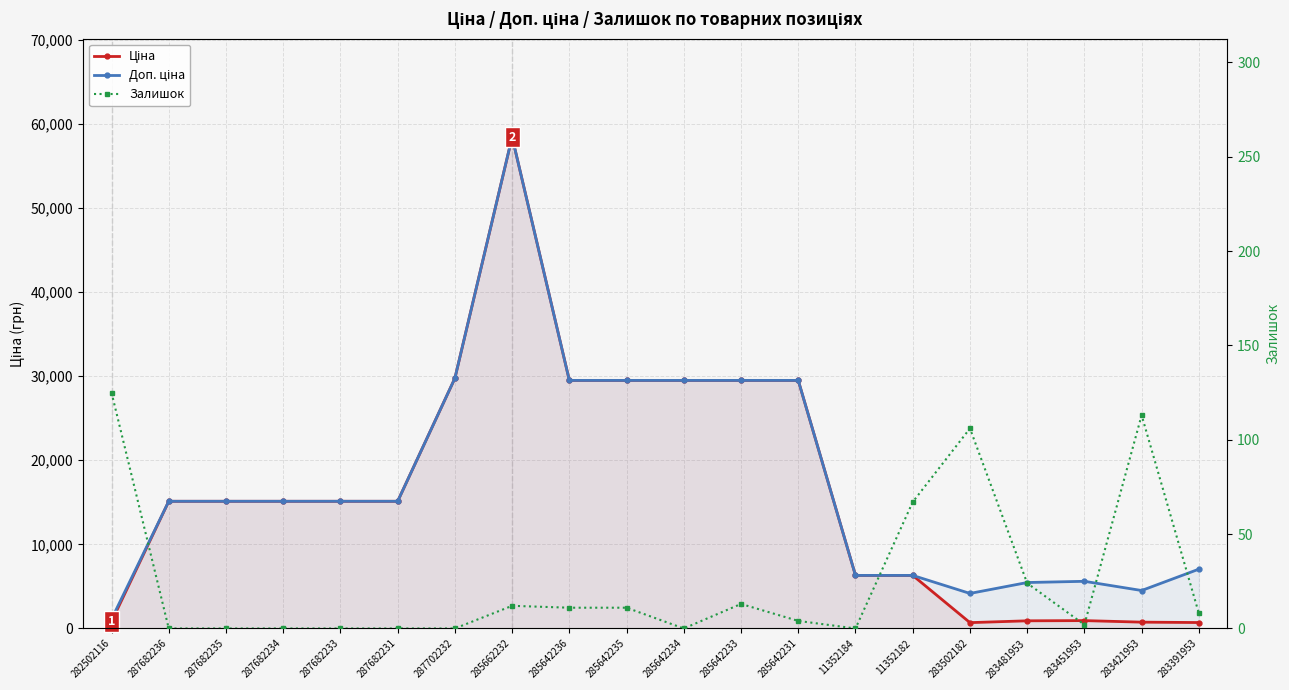

True or false: Доп. ціна has more than 0 points higher than both neighbors.

True